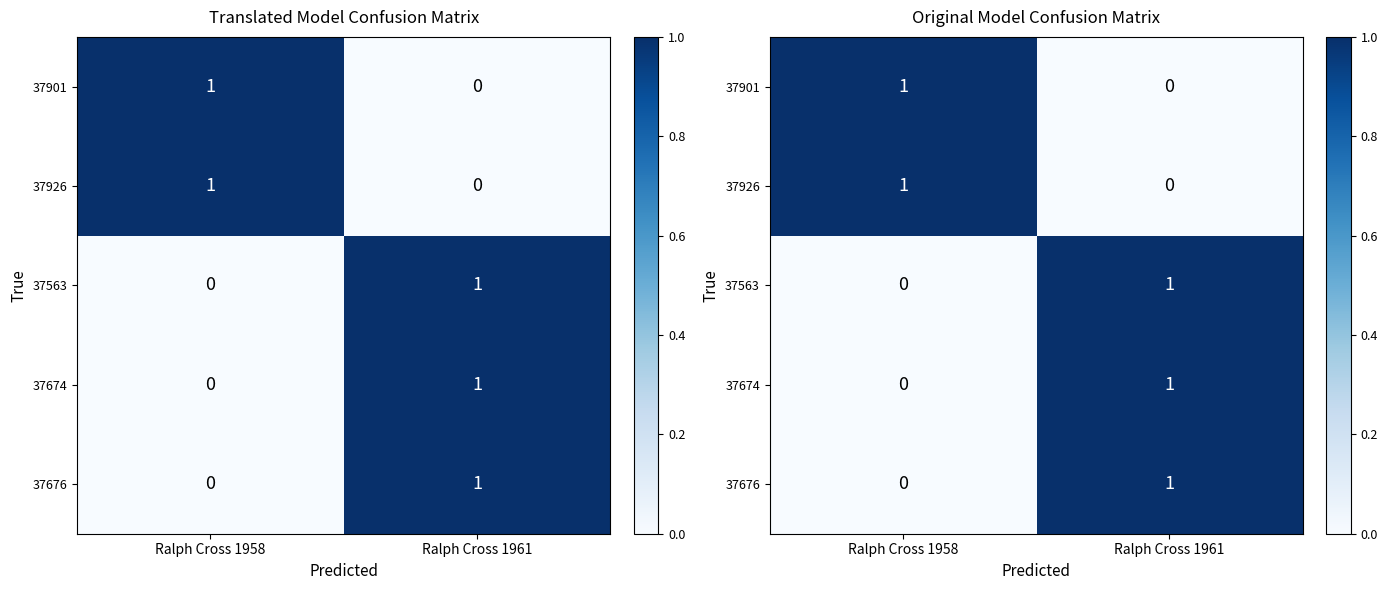

Which series has the widest spread of values?

37901